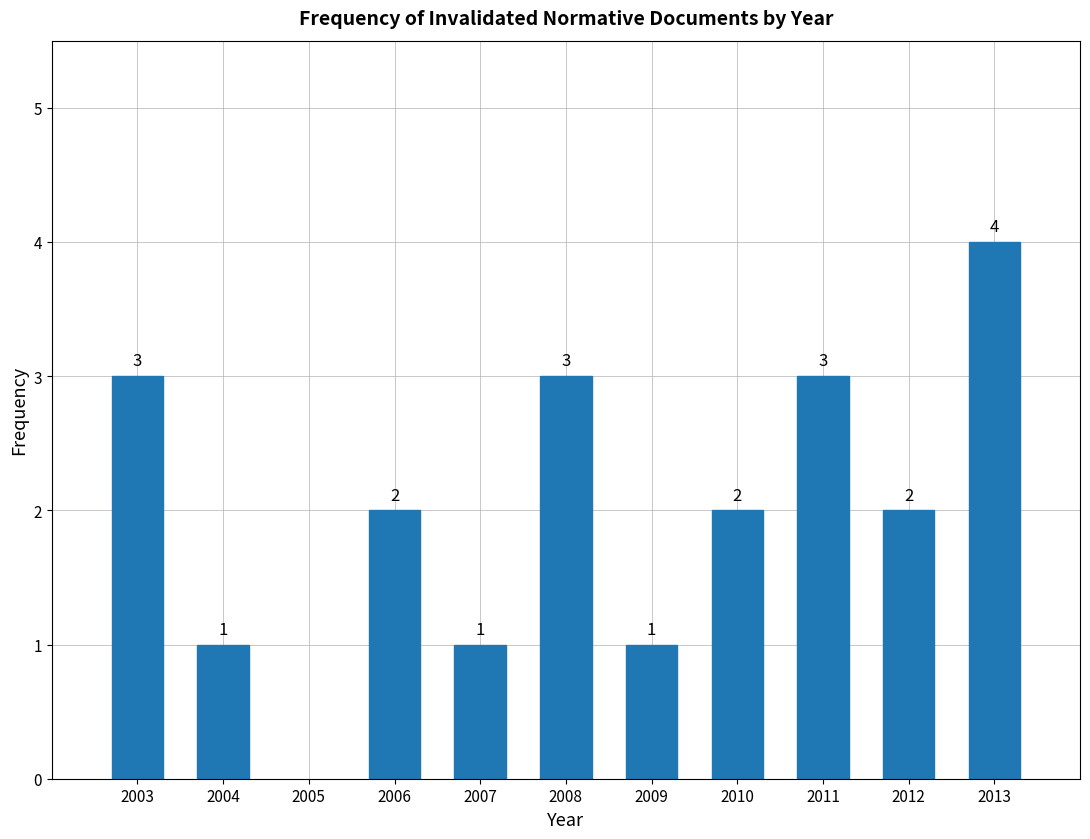

Reading right to left, transcribe all the data shown in this chart.

4	2	3	2	1	3	1	2	1	3